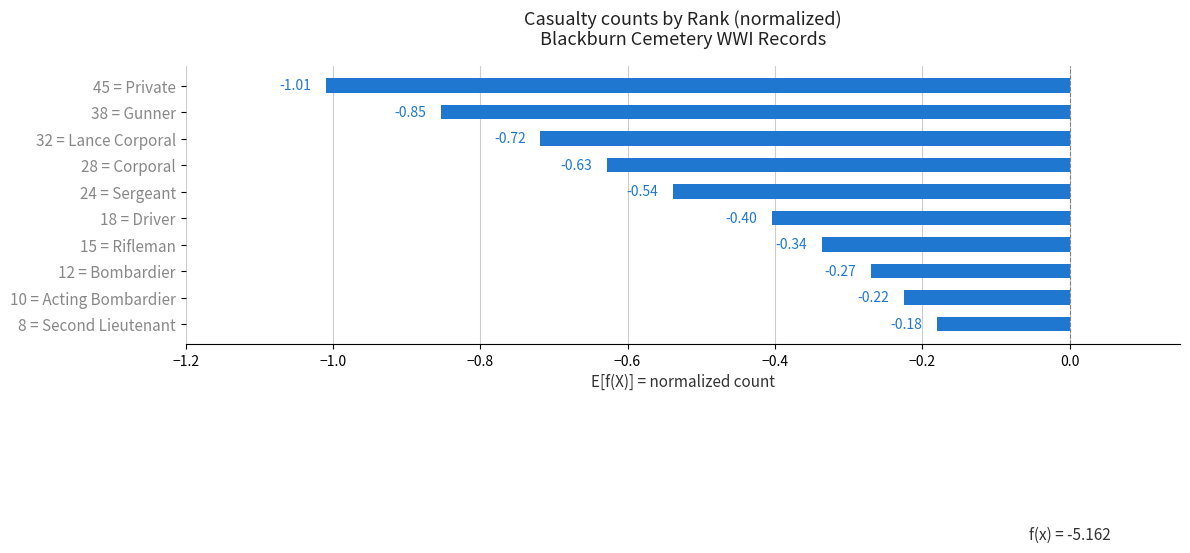

What is the change in value from 28 = Corporal to 12 = Bombardier?

+0.4